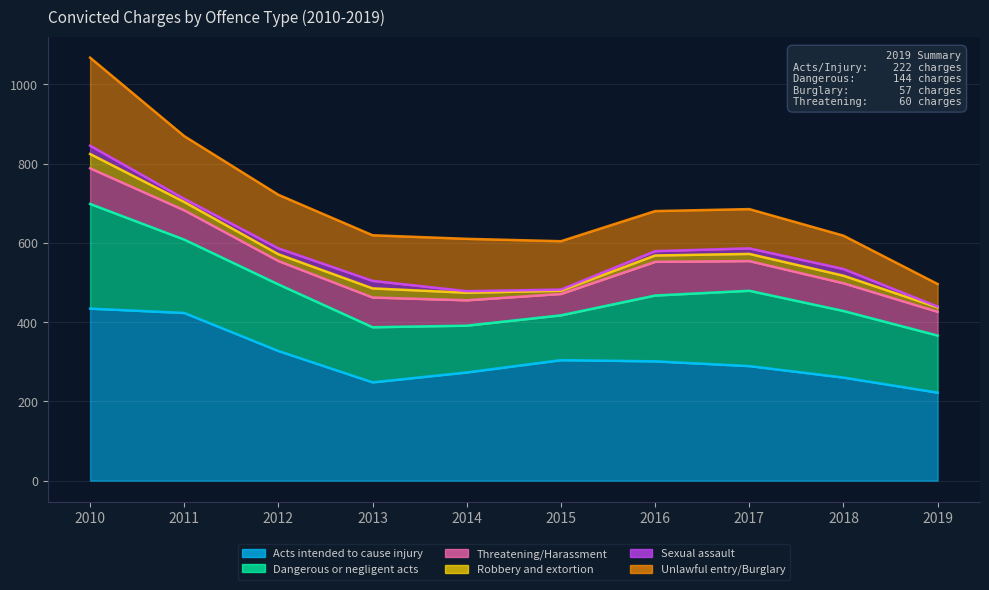

True or false: Unlawful entry/Burglary has a value of 82 at 2010.

False